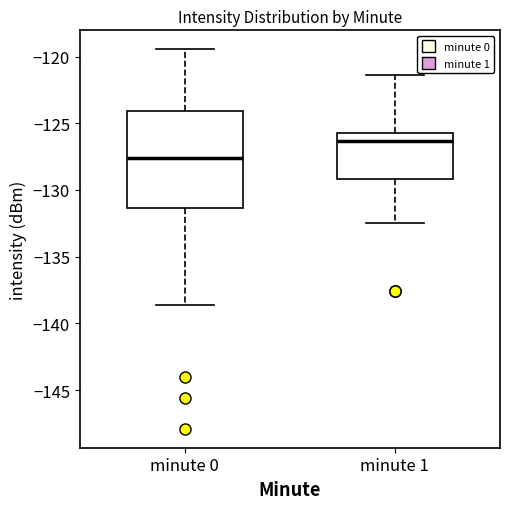

Reading left to right, read every box against the y-axis: the position of its median line, the range the box covers, and the ends of its whiskers. The values are not printed on the chart, so give them approximately, as read against the axis.

minute 0: median -127.5, box -131.5 to -124.0, whiskers -138.5 to -119.5
minute 1: median -126.5, box -129.0 to -125.5, whiskers -132.5 to -121.5